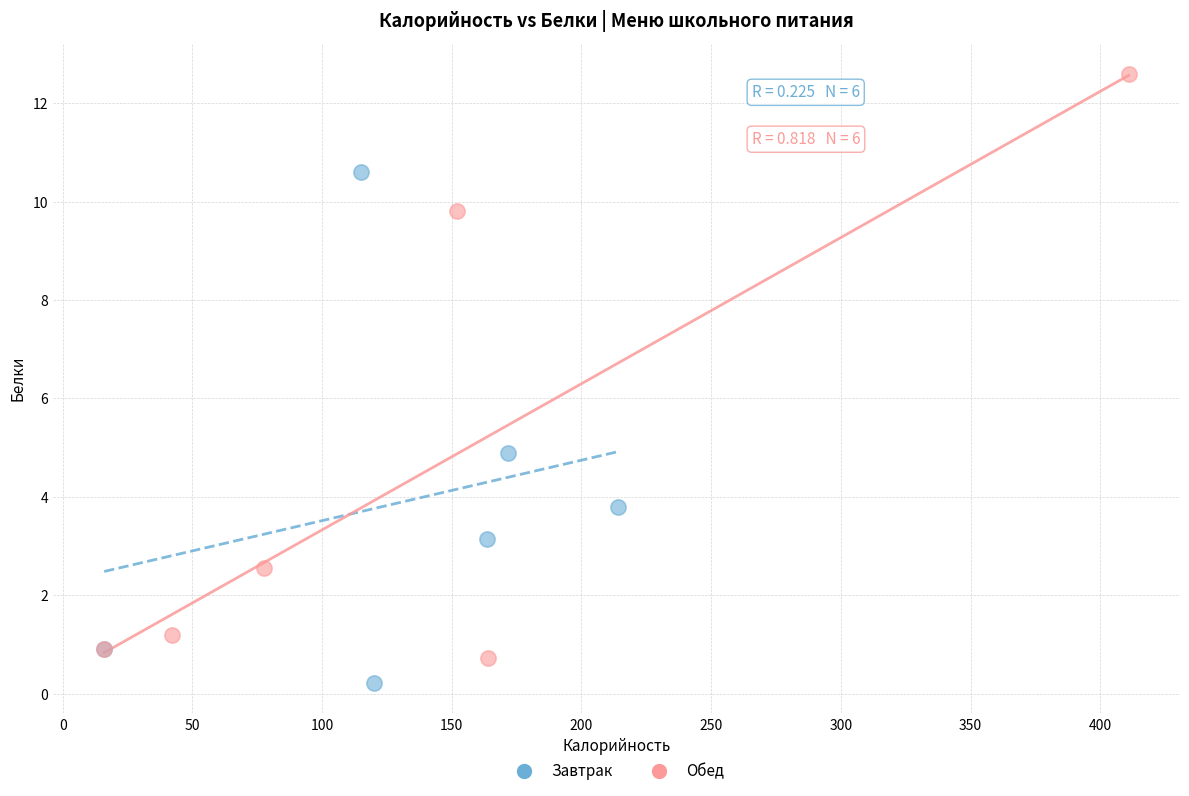

Which series reaches the minimum Y coordinate?

Завтрак